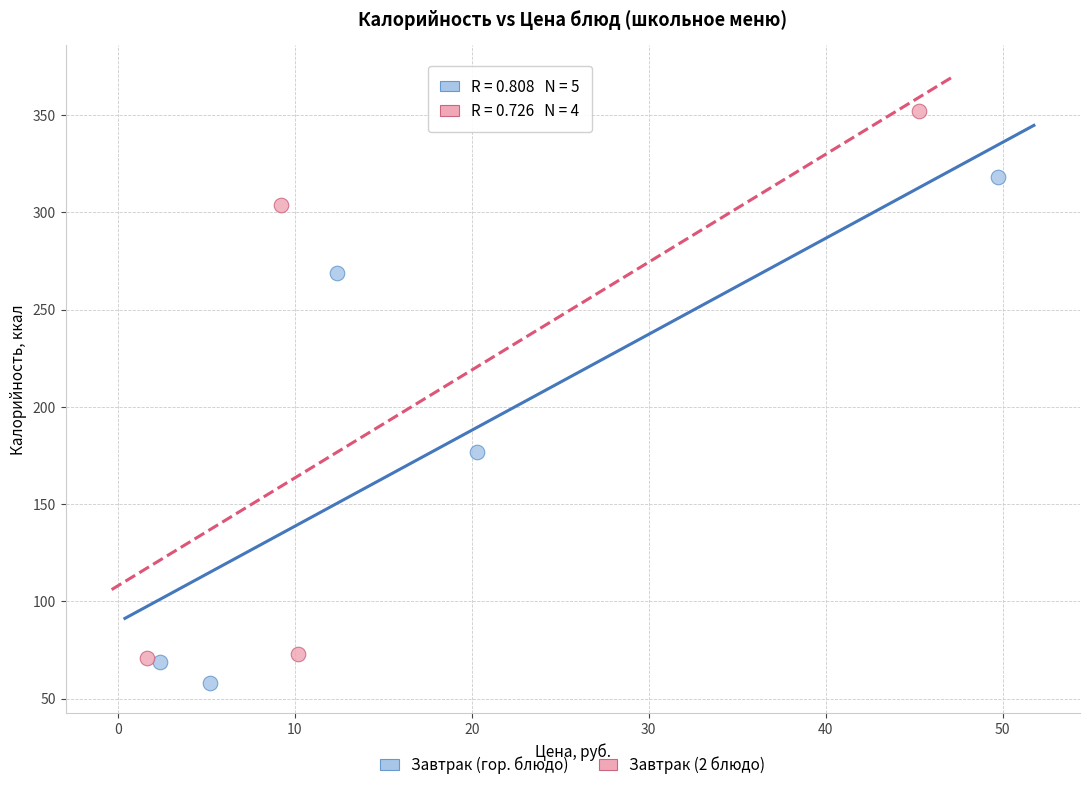

Which series reaches the minimum Y coordinate?

Завтрак (гор. блюдо)